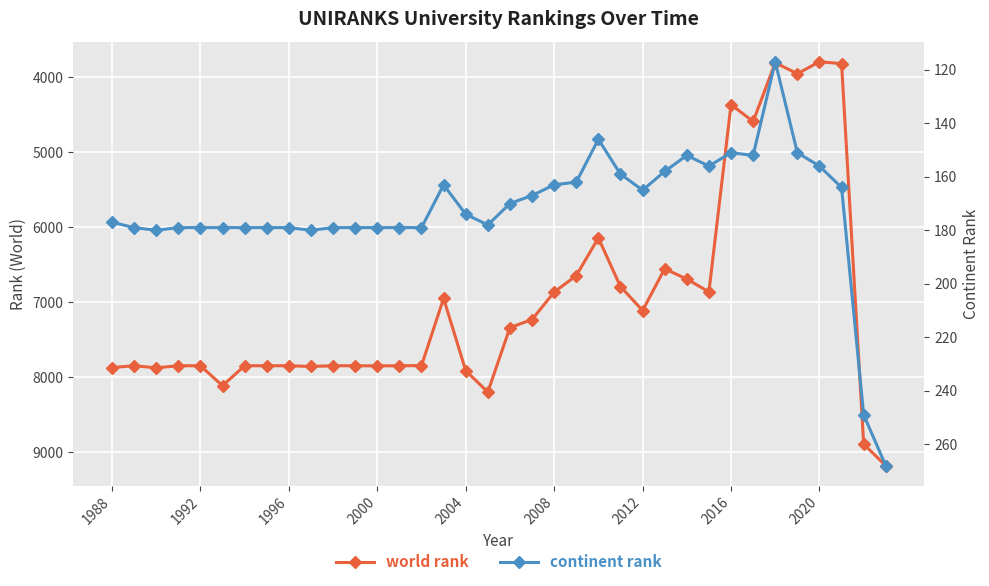

Reading left to right, what are all the values shown in this chart?

world rank: 7868	7844	7872	7844	7844	8110	7844	7844	7844	7854	7844	7844	7846	7844	7842	6946	7910	8195	7336	7228	6863	6643	6141	6789	7108	6552	6689	6860	4364	4589	3806	3952	3793	3818	8888	9176
continent rank: 177	179	180	179	179	179	179	179	179	180	179	179	179	179	179	163	174	178	170	167	163	162	146	159	165	158	152	156	151	152	117	151	156	164	249	268